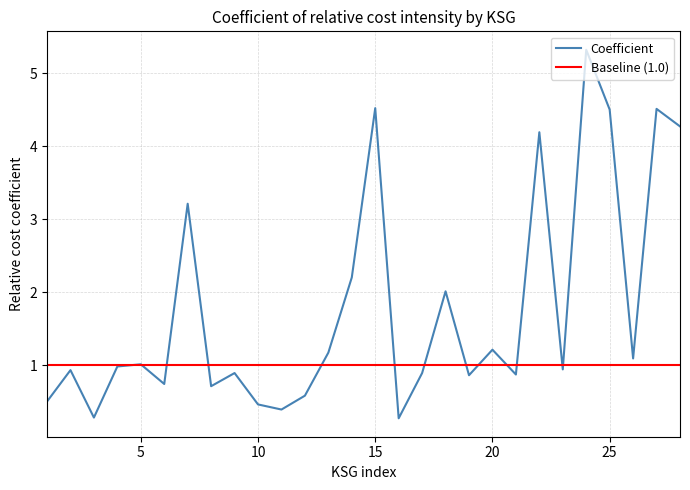

What is the change in value from 9 to 26?

+0.2